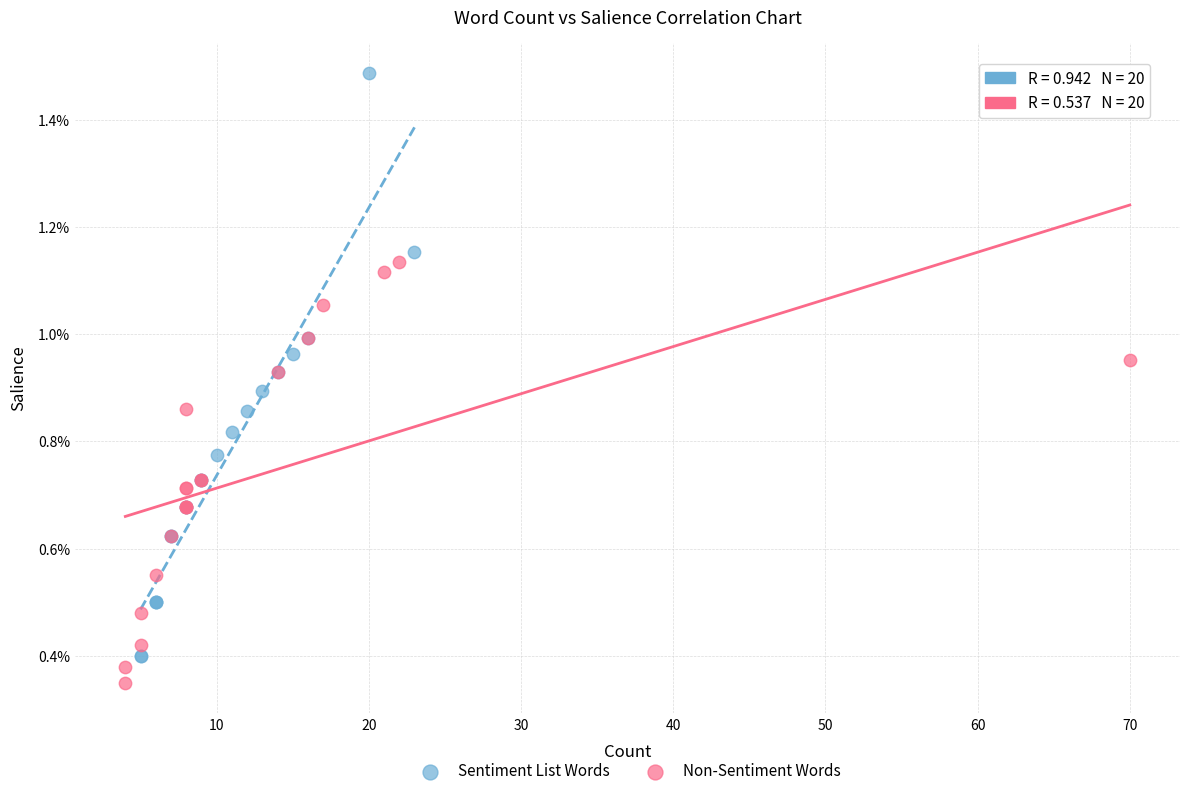

Which series reaches the minimum Y coordinate?

Non-Sentiment Words